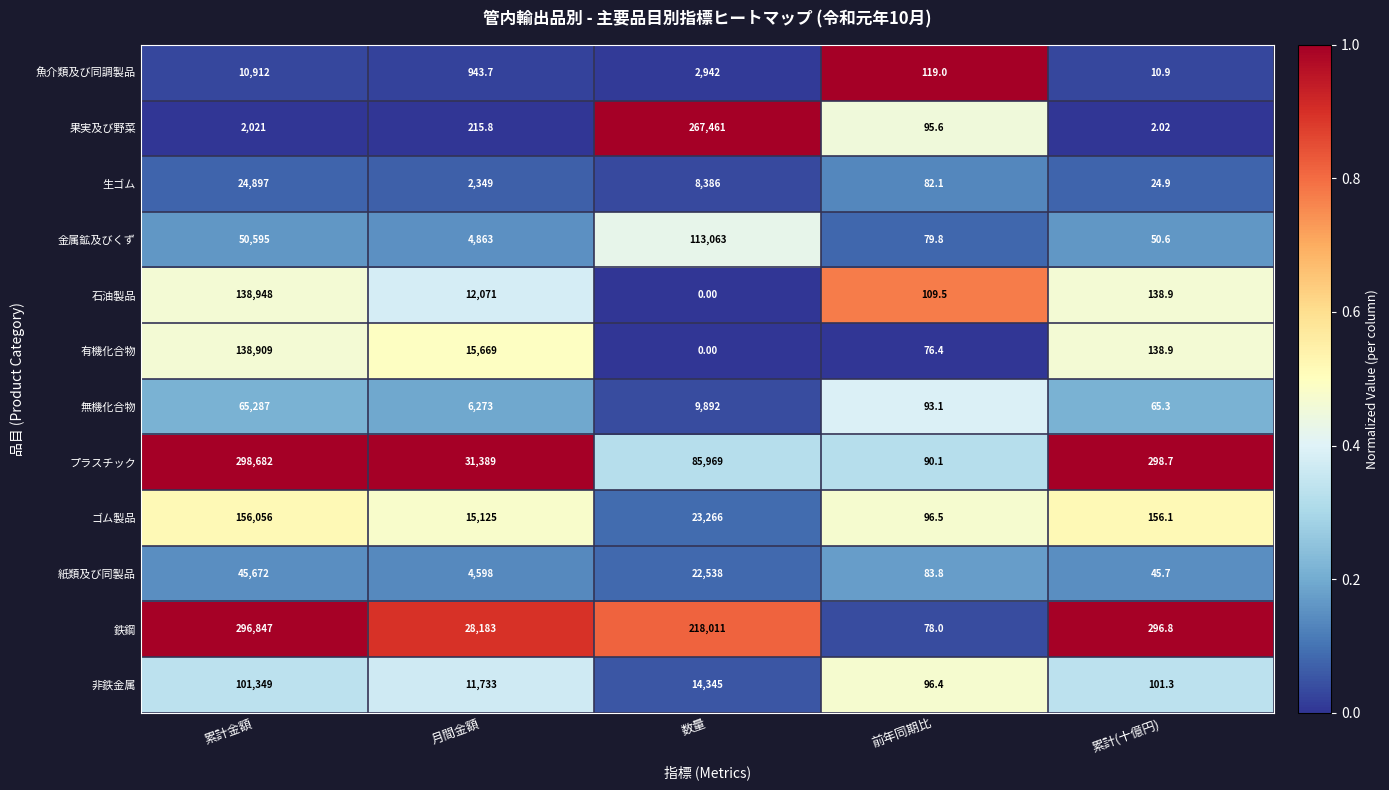

Rank the series by their maximum value, from highest to lowest.

プラスチック, 鉄鋼, 果実及び野菜, ゴム製品, 石油製品, 有機化合物, 金属鉱及びくず, 非鉄金属, 無機化合物, 紙類及び同製品, 生ゴム, 魚介類及び同調製品